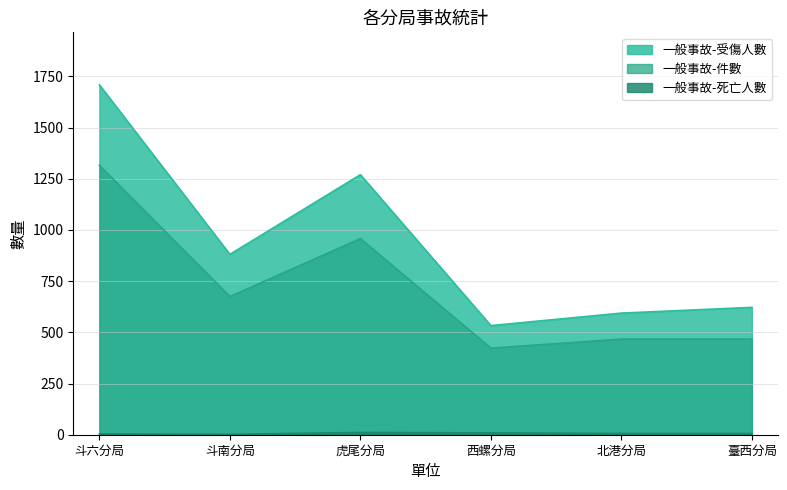

What is the sum of all 一般事故-死亡人數 values?

38